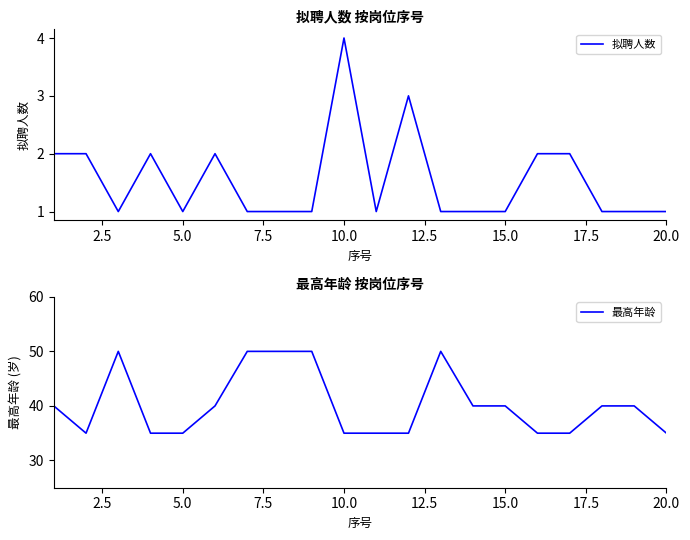

What is the lowest value of the 最高年龄 series?

35